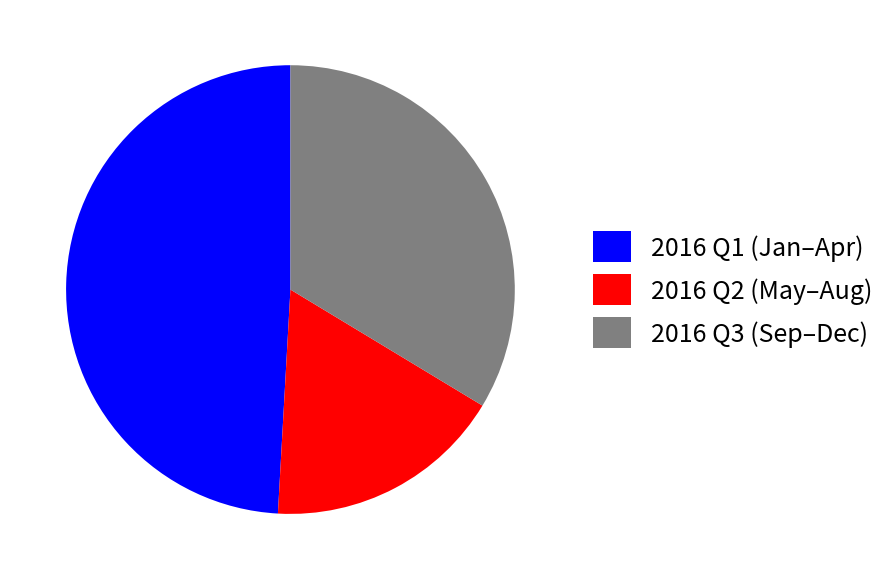

Between 2016 Q1 (Jan–Apr) and 2016 Q3 (Sep–Dec), which is larger?

2016 Q1 (Jan–Apr)